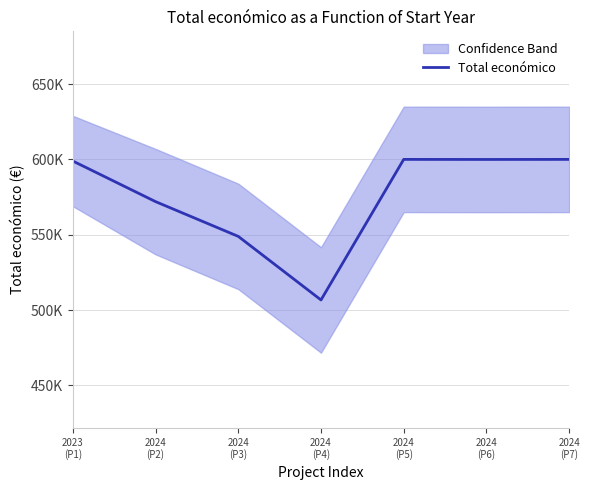

What is the label of the 7th point from the left?

2024
(P7)